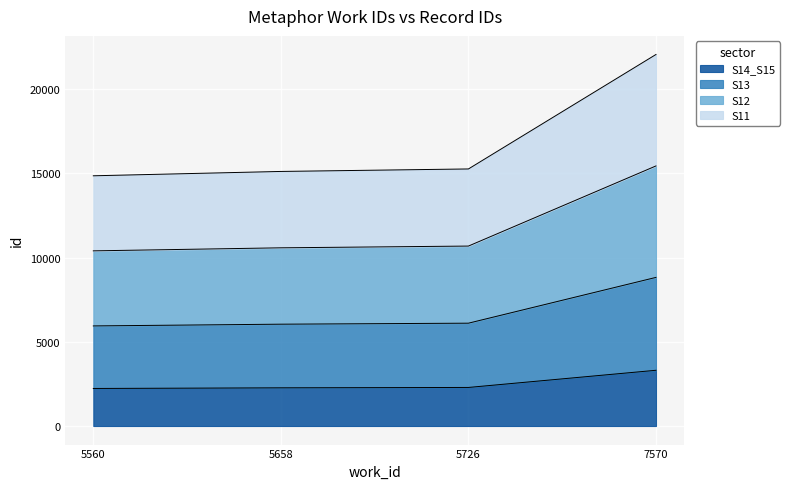

What is the value of the 1st point from the left?

2228.4